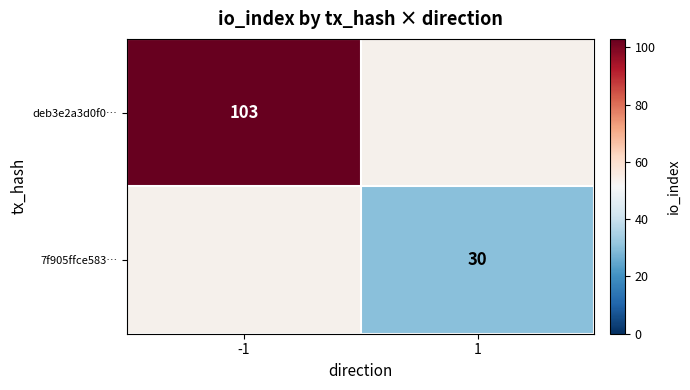

At how many categories does at least one series exceed 46?

1